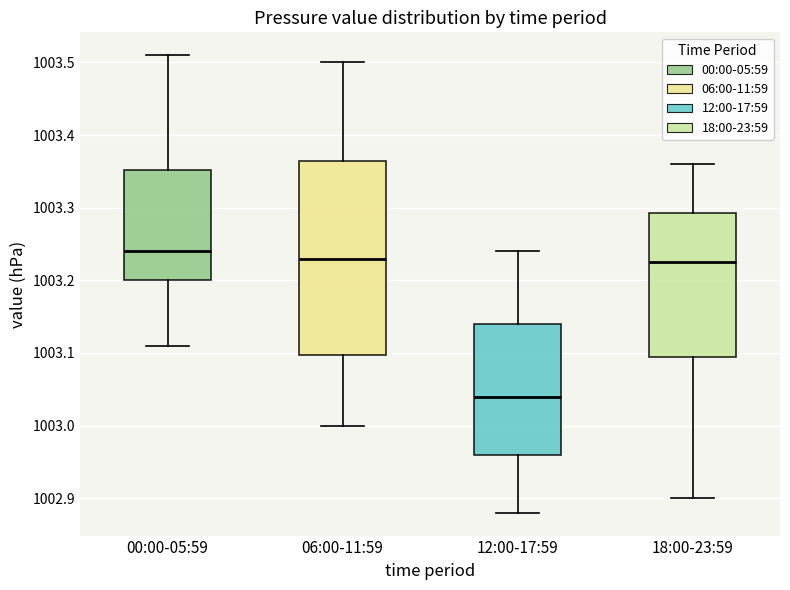

Reading left to right, read every box against the y-axis: the position of its median line, the range the box covers, and the ends of its whiskers. The values are not printed on the chart, so give them approximately, as read against the axis.

00:00-05:59: median 1003.24, box 1003.20 to 1003.35, whiskers 1003.11 to 1003.51
06:00-11:59: median 1003.23, box 1003.10 to 1003.37, whiskers 1003.00 to 1003.50
12:00-17:59: median 1003.04, box 1002.96 to 1003.14, whiskers 1002.88 to 1003.24
18:00-23:59: median 1003.23, box 1003.10 to 1003.29, whiskers 1002.90 to 1003.36